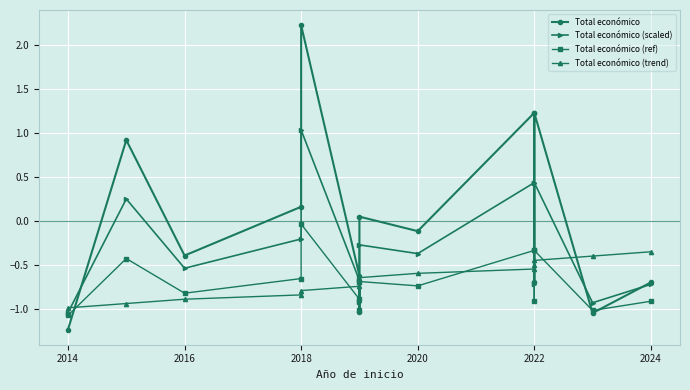

What is the sum of all Total económico (scaled) values?

-4.2